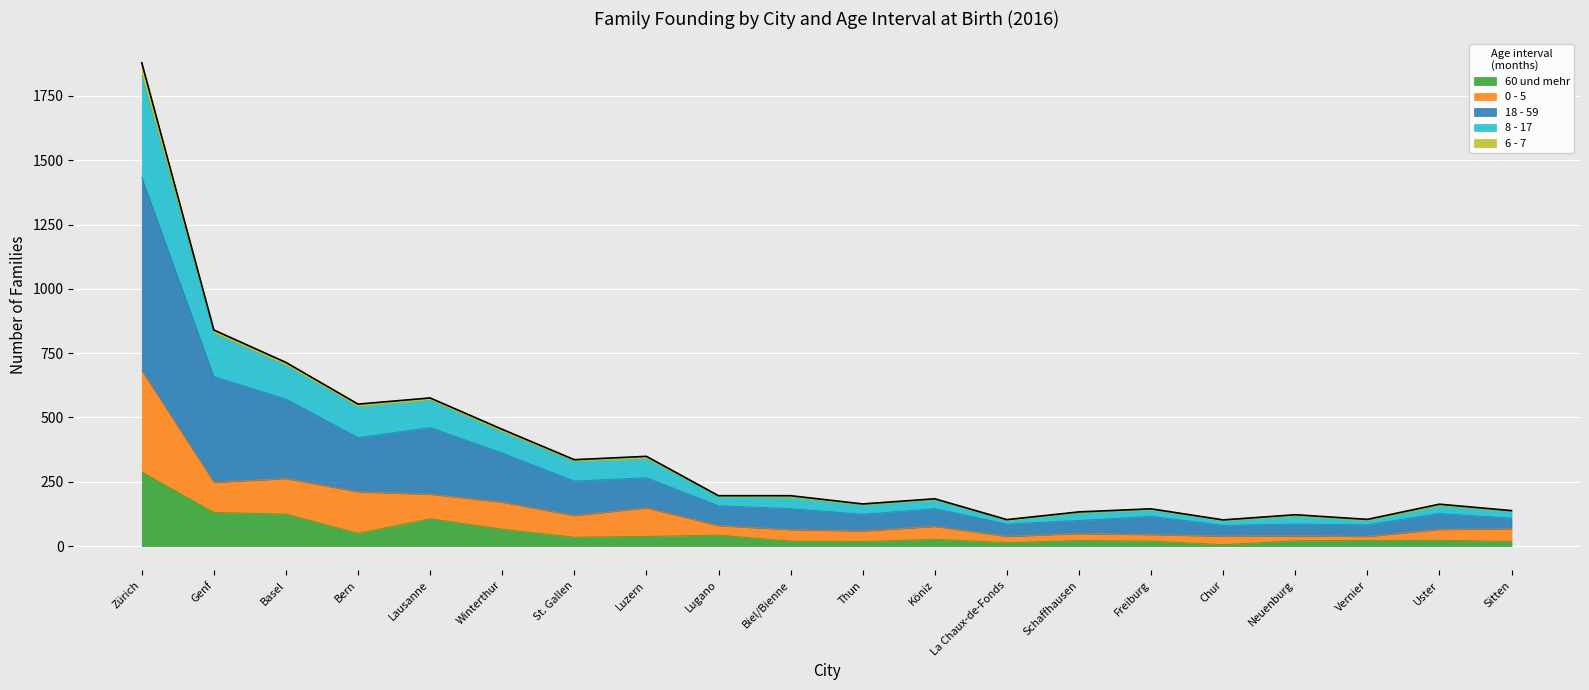

At which label does 18 - 59 first exceed 146?

Zürich